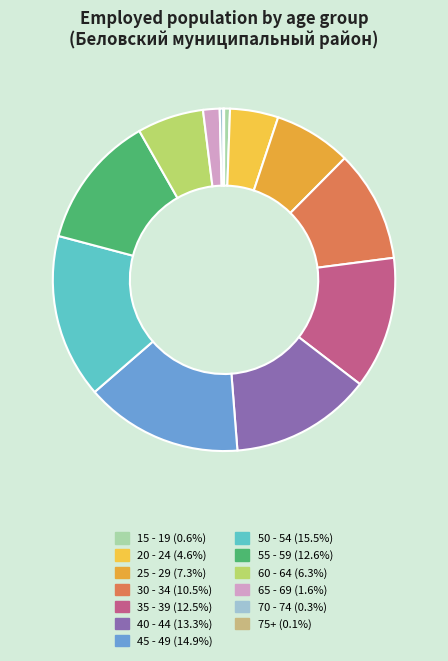

The 70 - 74 slice represents 1% of the pie. True or false?

False